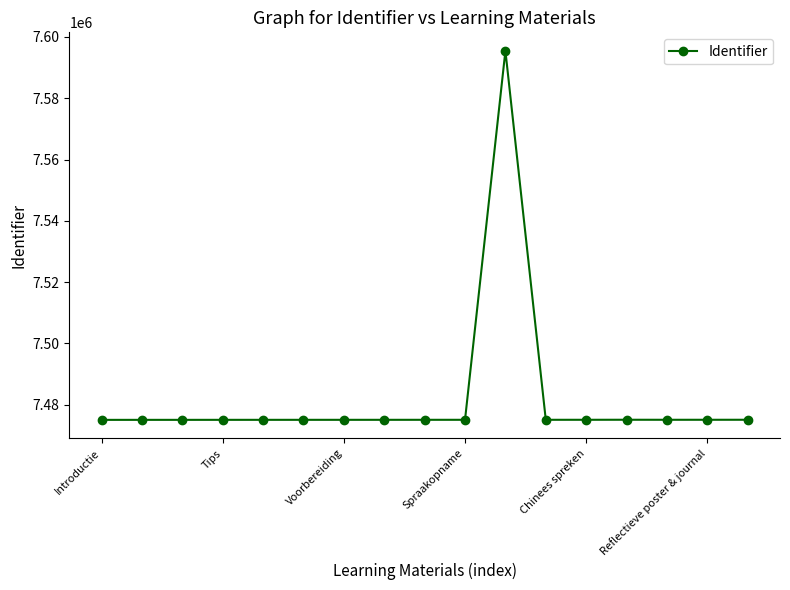

What is the minimum value shown in the chart?

7475083